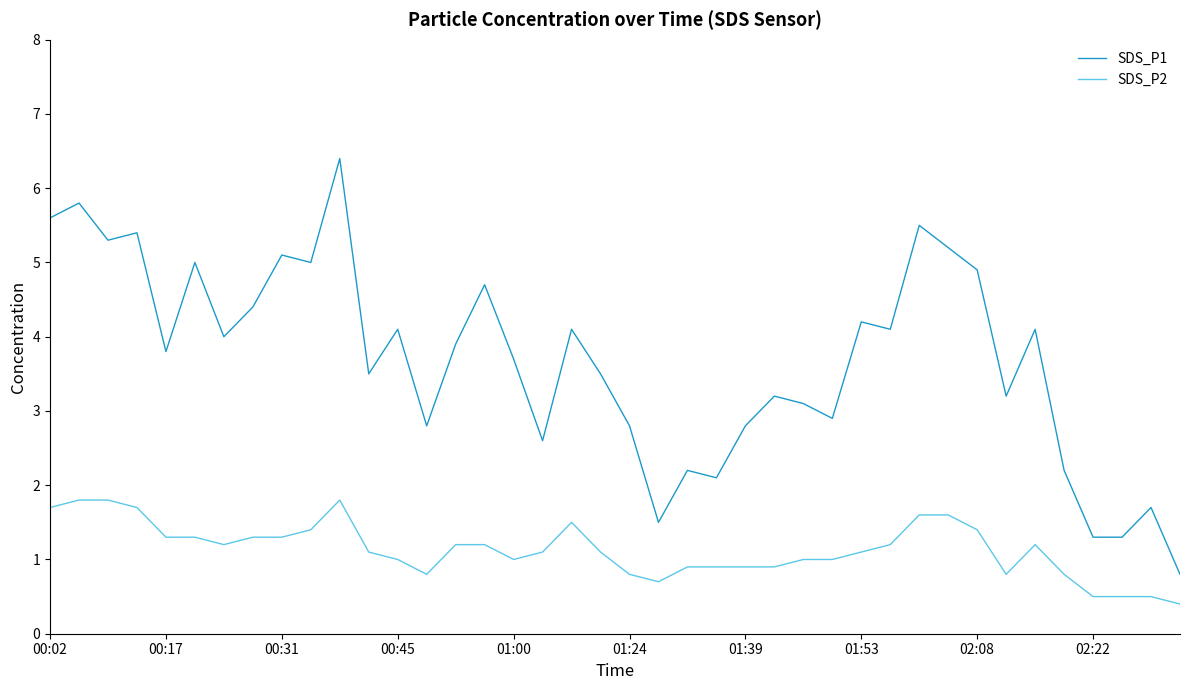

What is the average value of the SDS_P2 series?

1.1